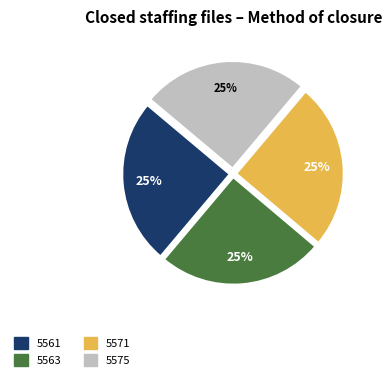

True or false: 5561 accounts for 17% of the total.

False